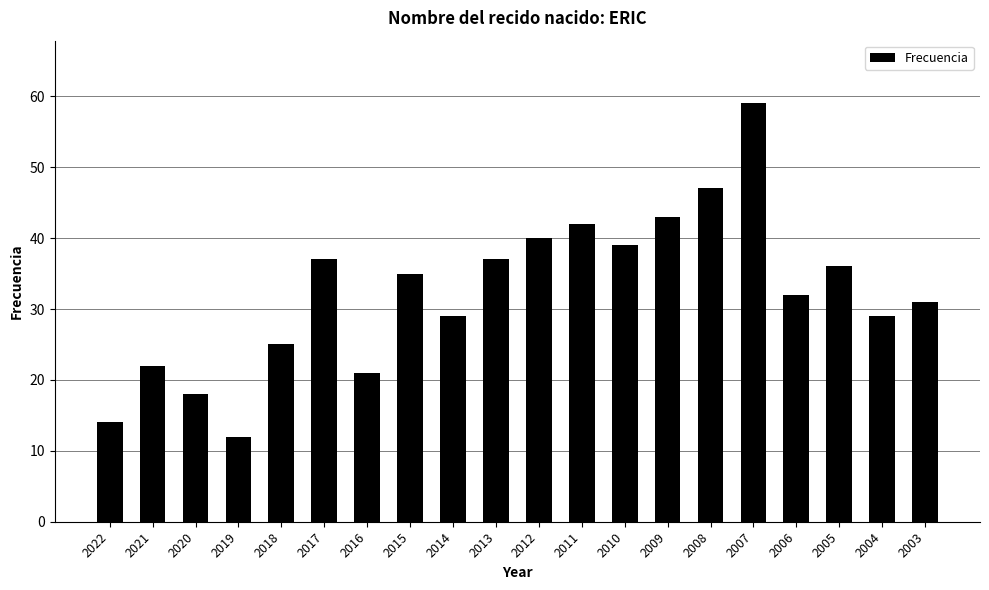

How many bars are there in total?

20